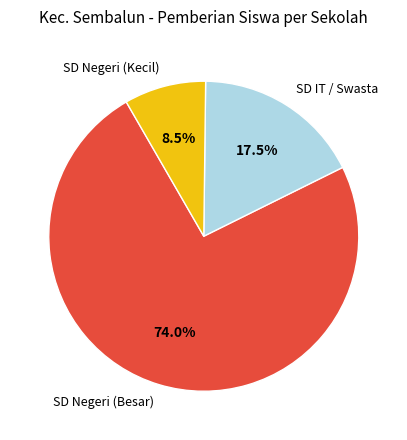

What percentage do SD IT / Swasta and SD Negeri (Besar) together represent?

91.5%